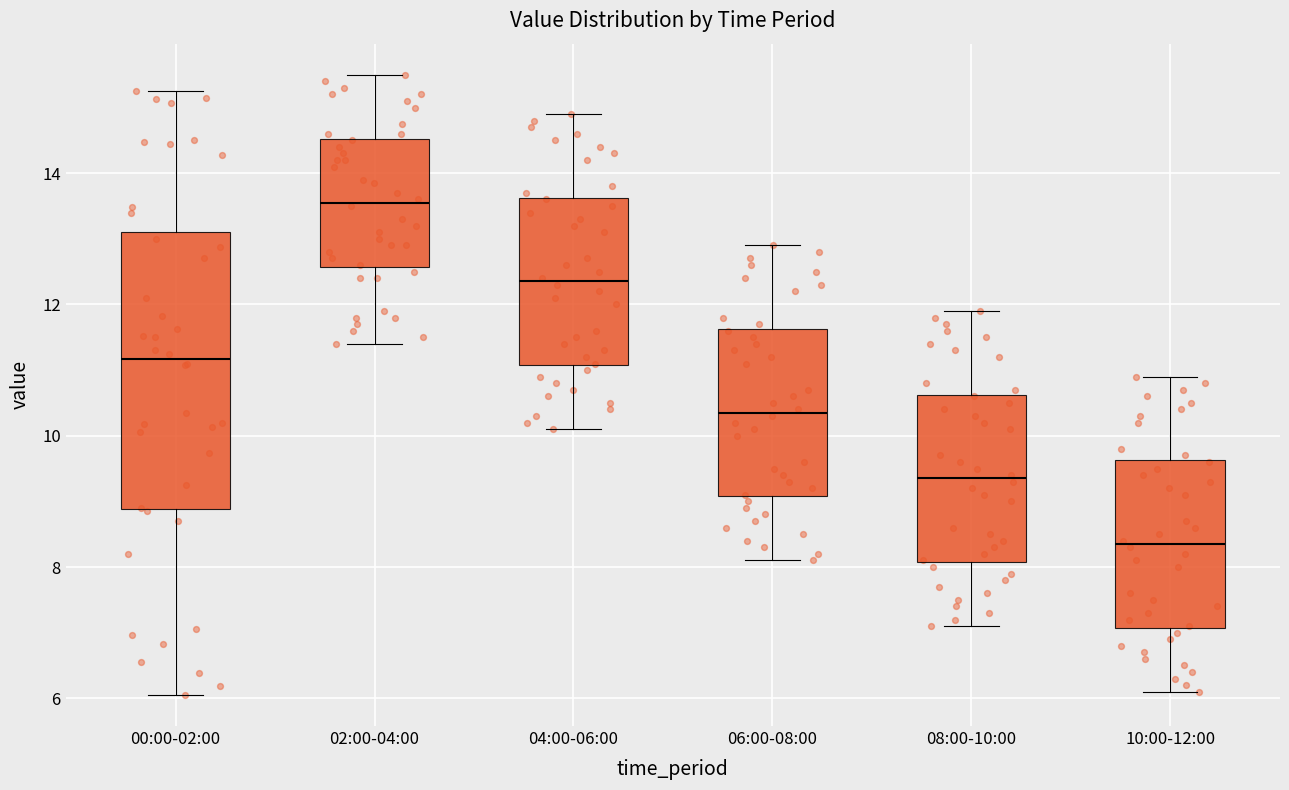

Where does the upper whisker of the box for 10:00-12:00 end on the y-axis? The values are not printed on the chart, so give them approximately, as read against the axis.

11.0